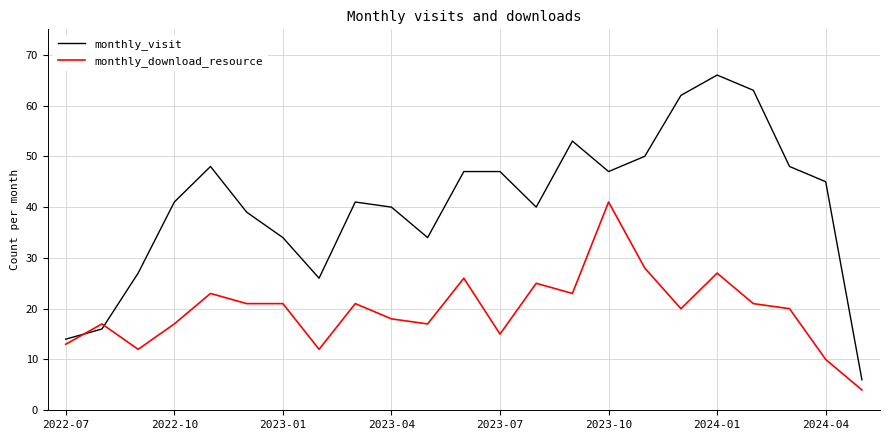

What is the minimum value for monthly_download_resource?

4